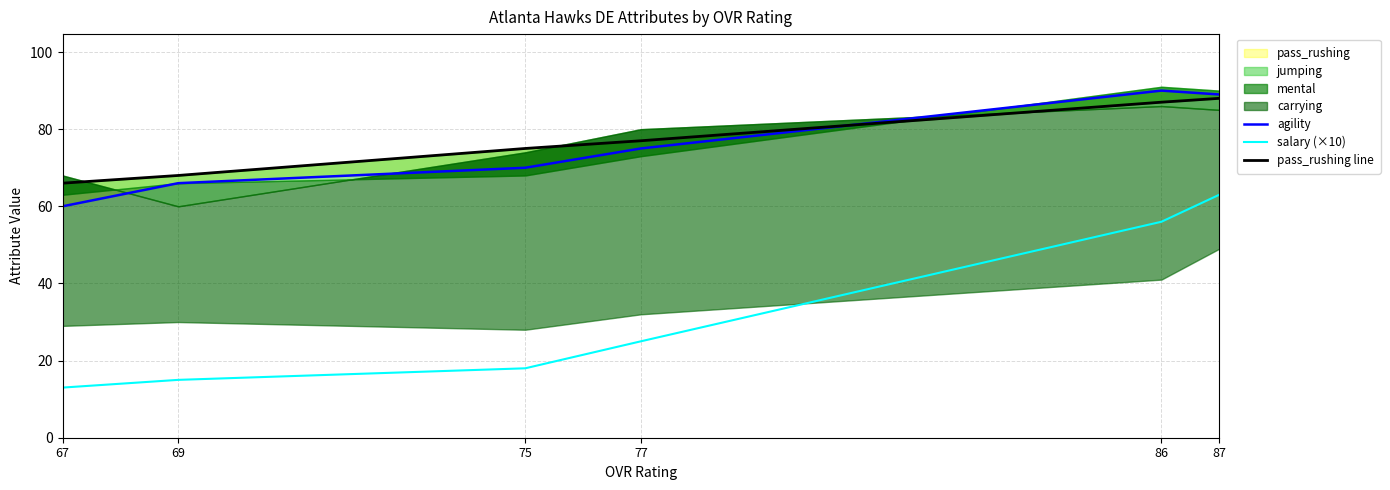

At which category is the sum across all series the highest?

87